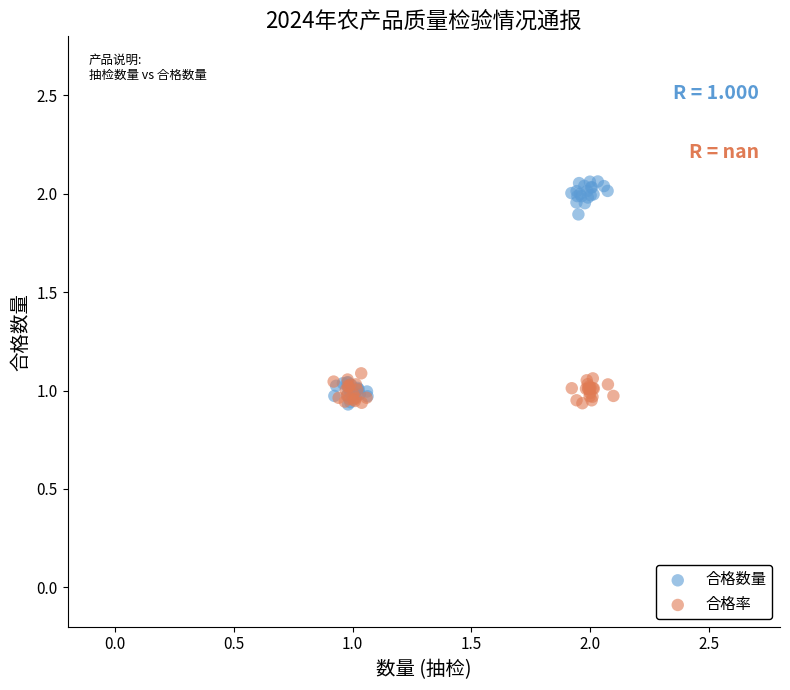

Which series has the widest spread of Y values?

合格数量